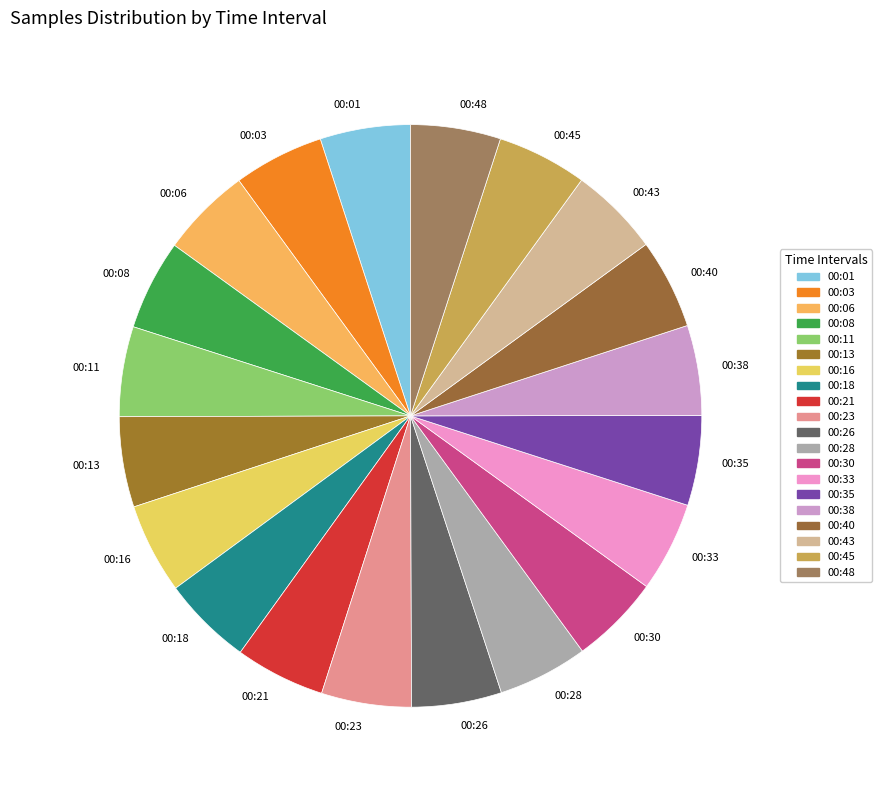

The 00:06 slice represents 1% of the pie. True or false?

False